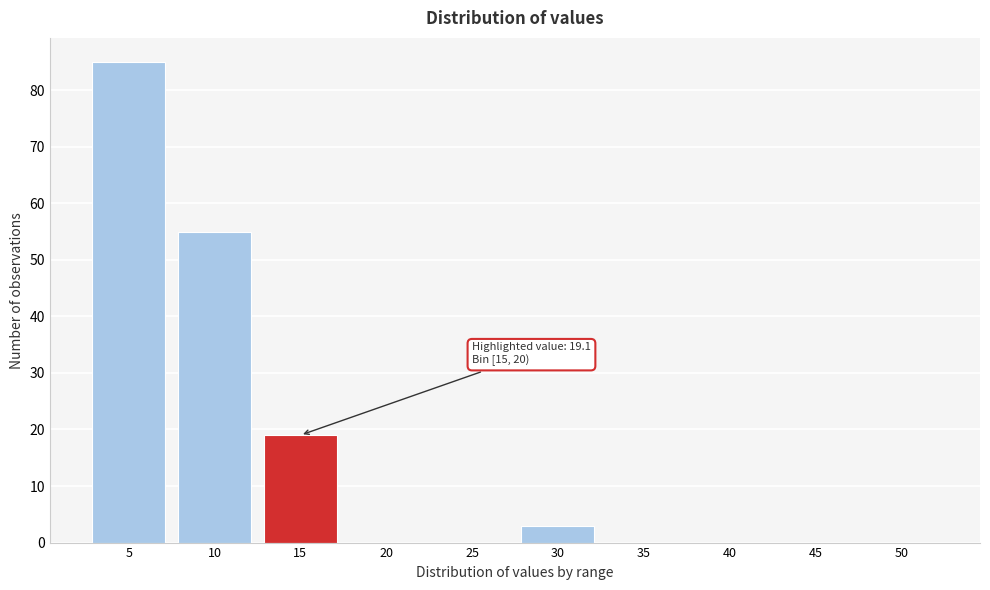

Reading right to left, extract all data points from this chart.

50=0	45=0	40=0	35=0	30=3	25=0	20=0	15=19	10=55	5=85